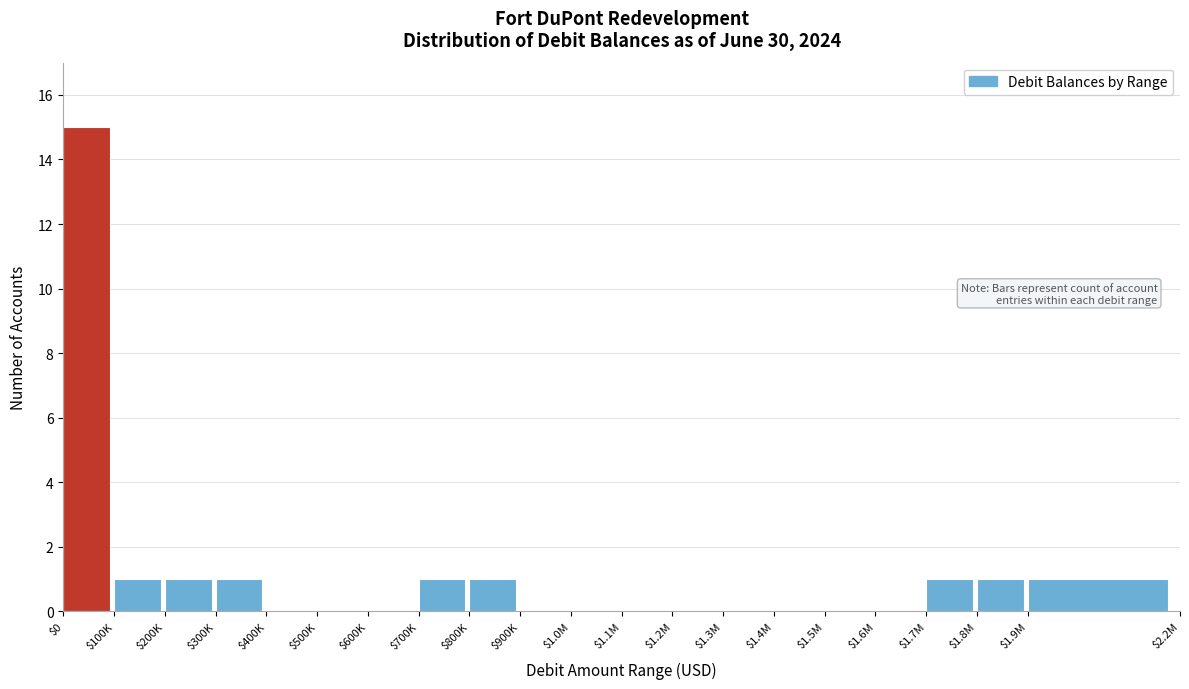

What is the maximum value shown in the chart?

15